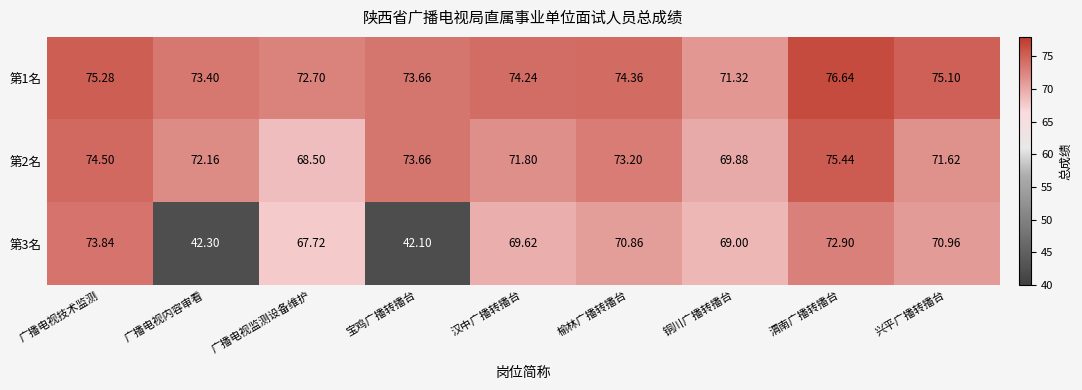

At which category is the sum across all series the highest?

渭南广播转播台